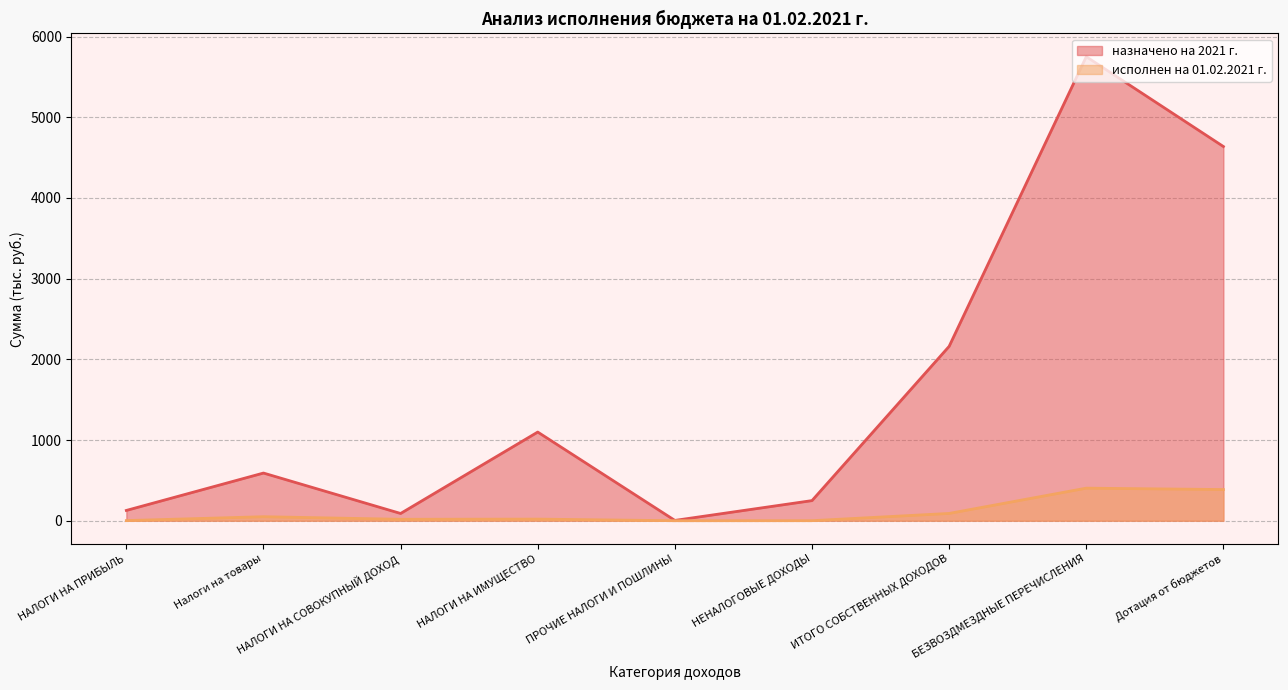

Which series has the largest range (max minus min)?

назначено на 2021 г.